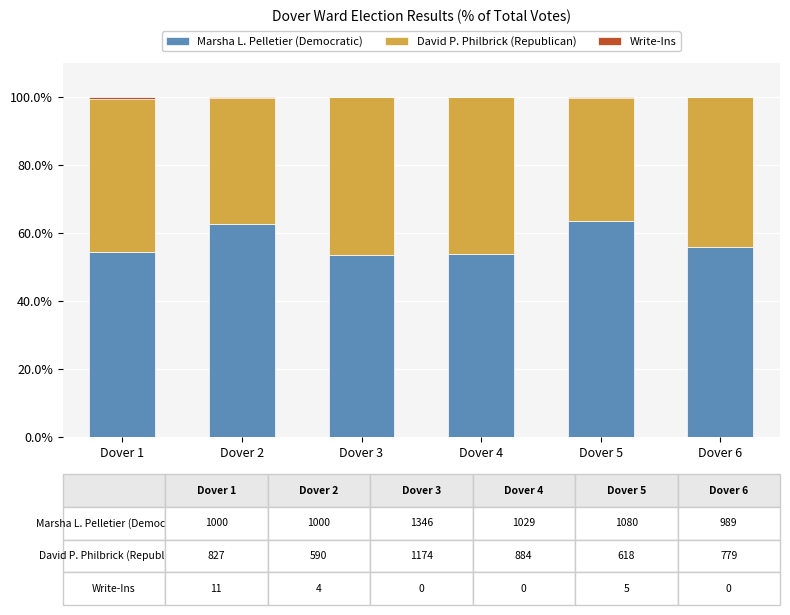

What is the total value across all series at Dover 4?

100.0